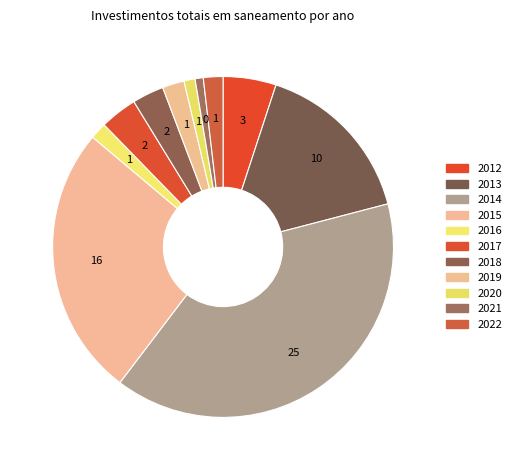

Which category has the smallest portion of the pie?

2021